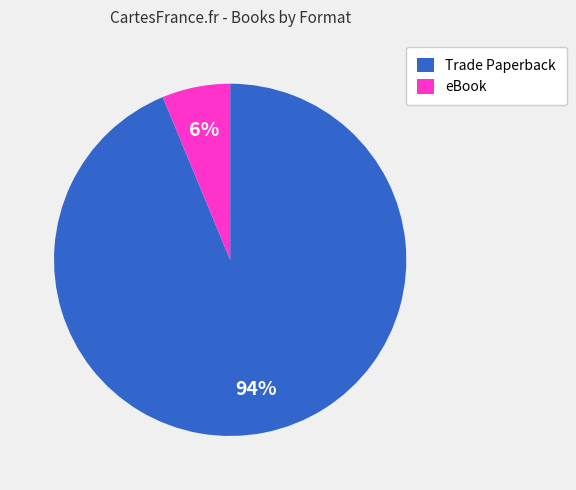

Count the number of slices in the pie.

2